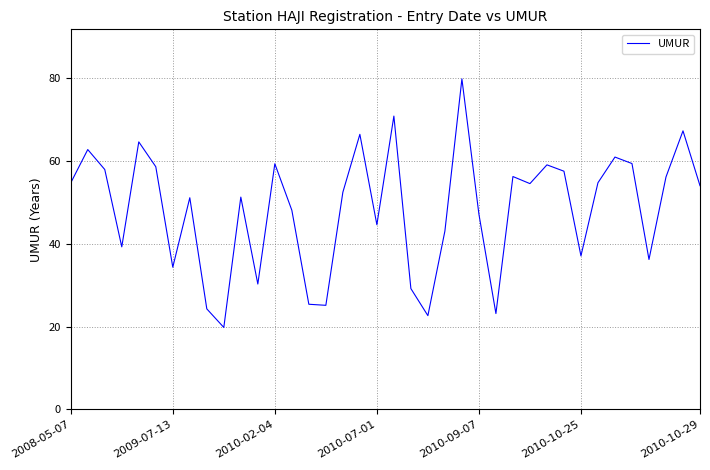

What is the minimum value shown in the chart?

19.8